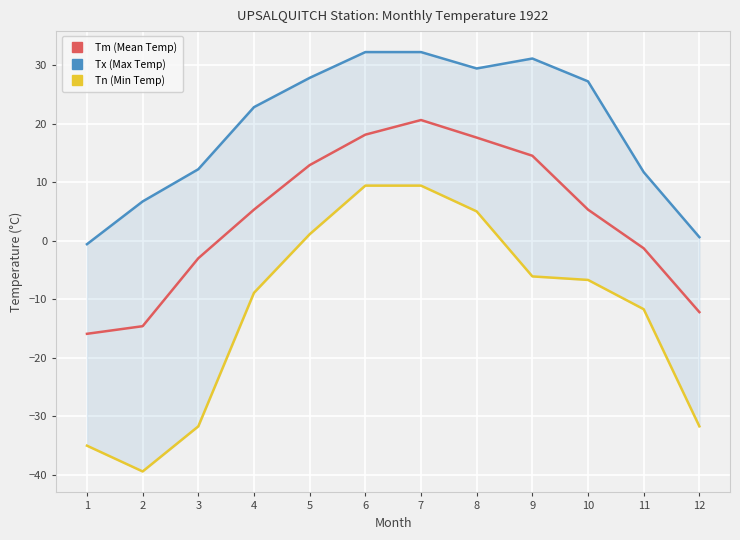

The Tm (Mean Temp) series shows -12.2 at 12. True or false?

True